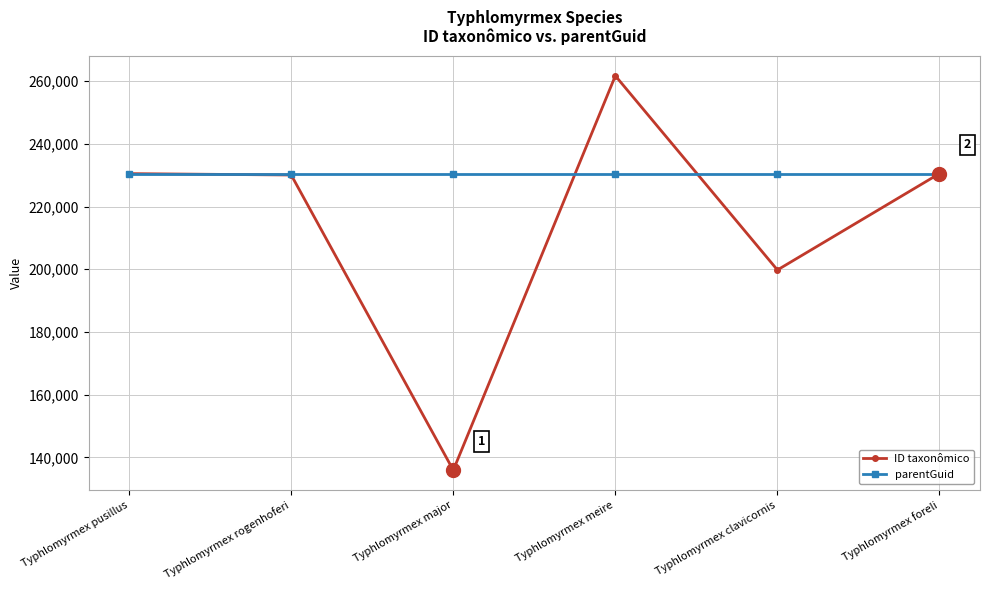

At Typhlomyrmex major, list the series in order from smallest to largest.

ID taxonômico, parentGuid